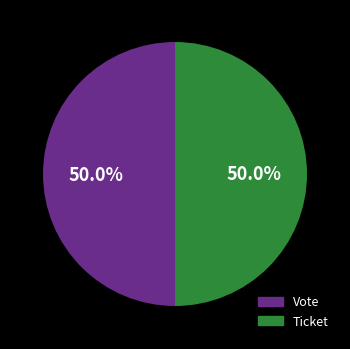

What is the total percentage of Ticket and Vote?

100.0%